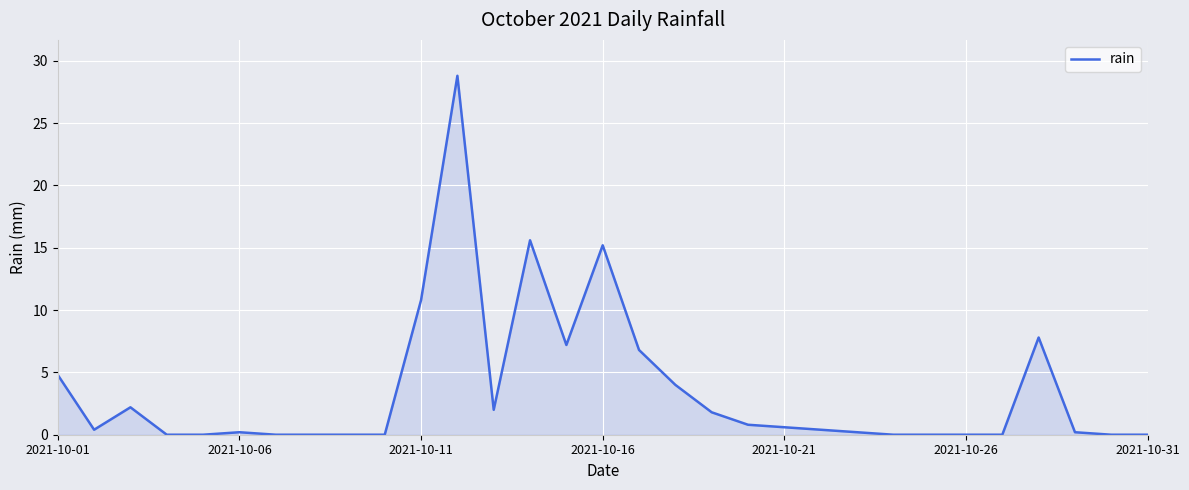

What is the greatest value displayed?

28.8